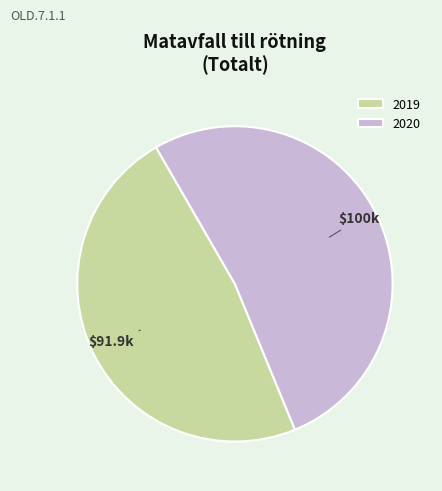

Rank the categories by value from lowest to highest.

2019, 2020